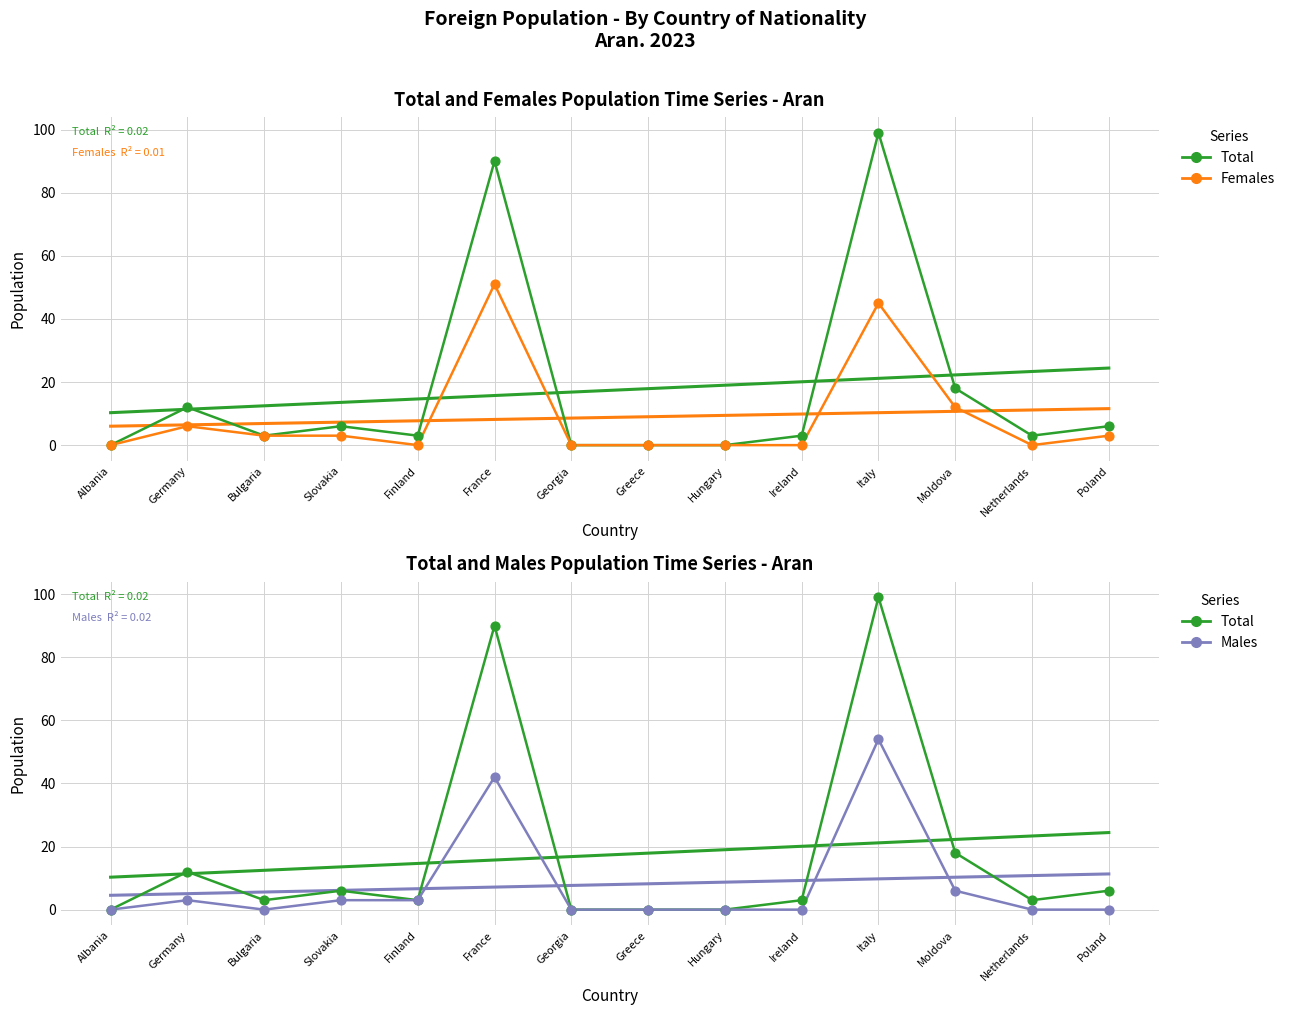

Is the value of Females at Bulgaria greater than the value of Males at Hungary?

Yes